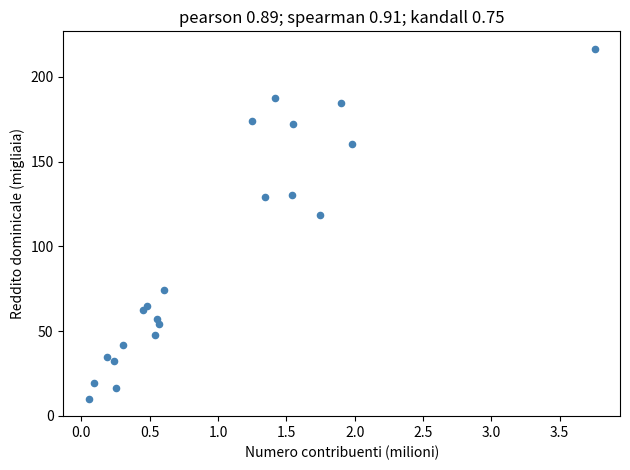

What Y value in the scatter plot is closest to 113?

118.3